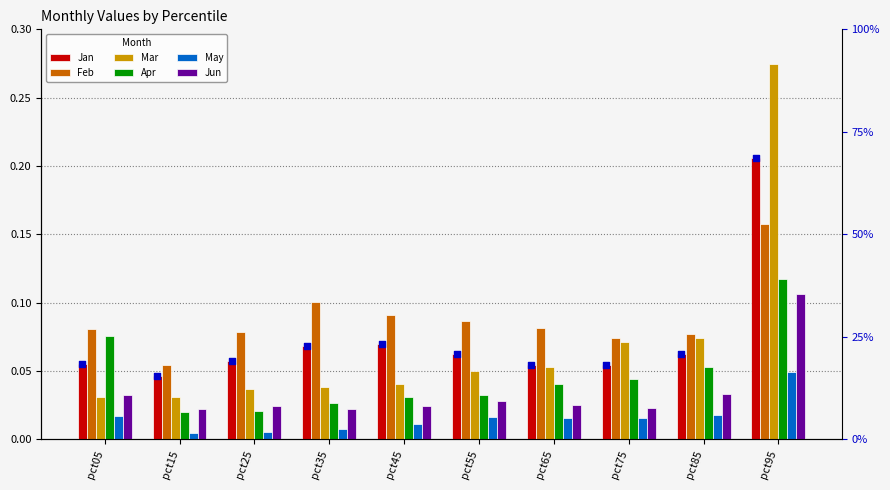

At how many categories does at least one series exceed 0?

10